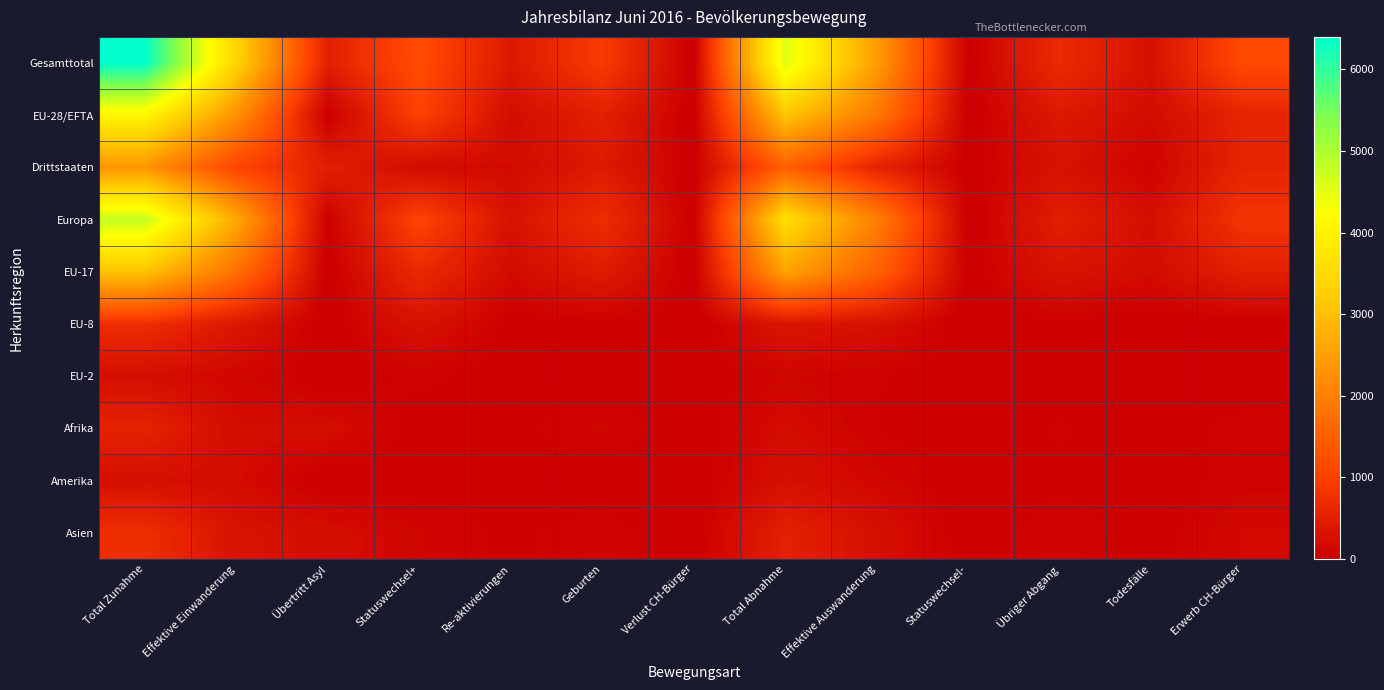

How many data points does each series have?

13